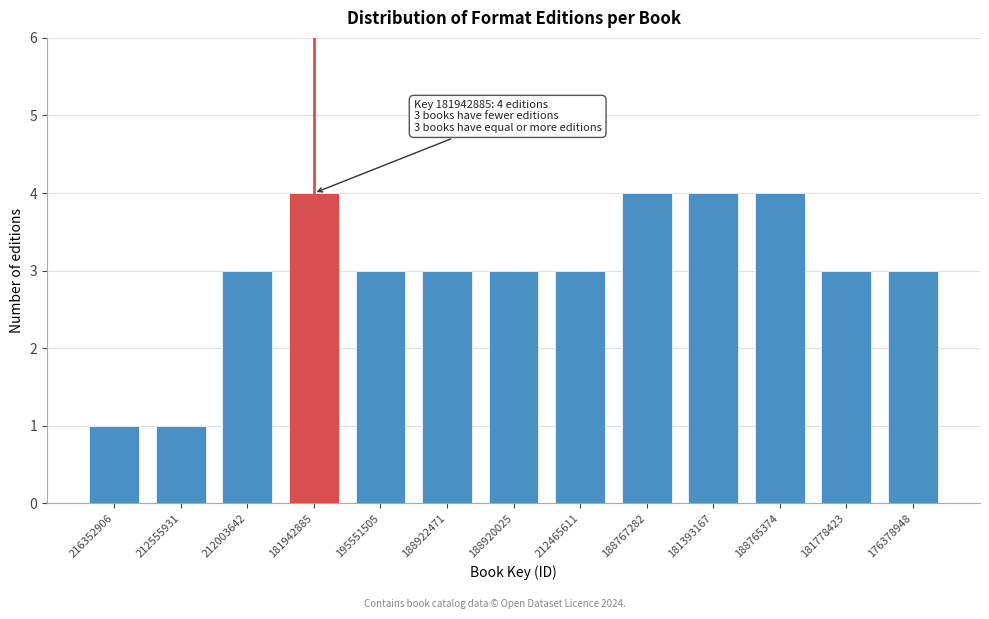

Reading left to right, transcribe all the data shown in this chart.

216352906=1	212555931=1	212003642=3	181942885=4	195551505=3	188922471=3	188920025=3	212465611=3	188767282=4	181393167=4	188765374=4	181778423=3	176378948=3